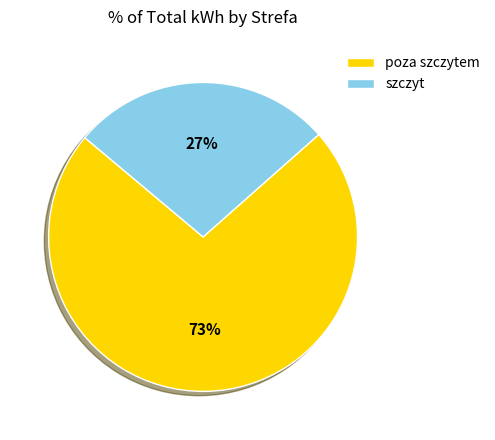

Which has a higher value, szczyt or poza szczytem?

poza szczytem